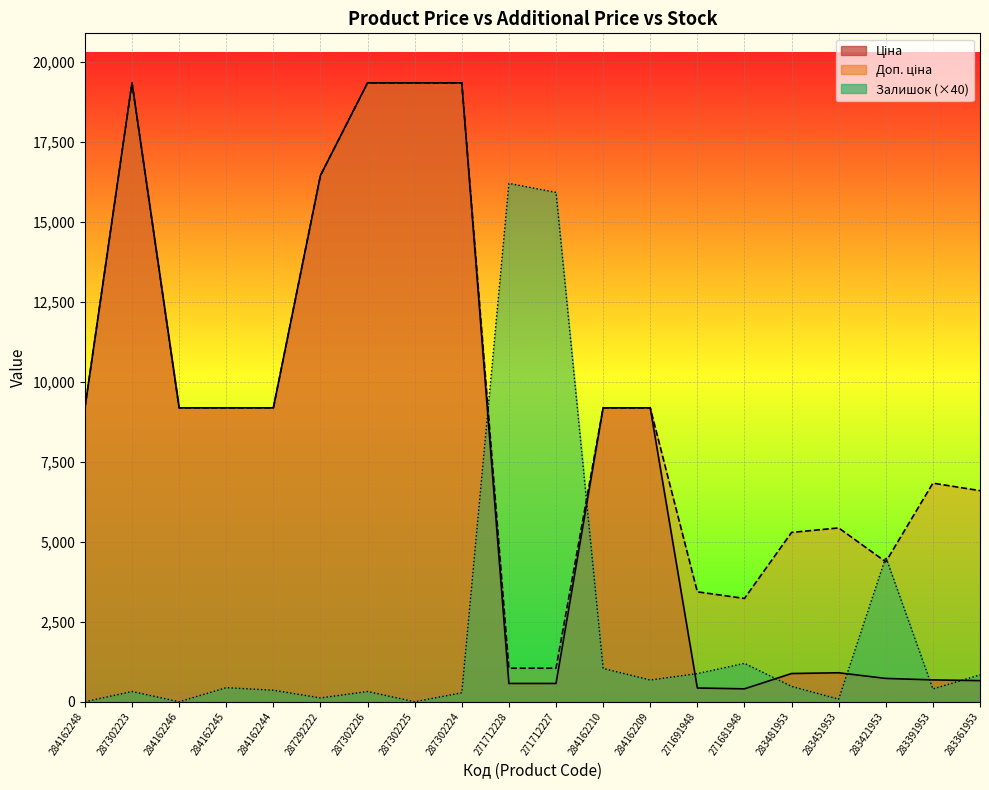

What is the spread (max minus min) of values at 284162248?

9185.1